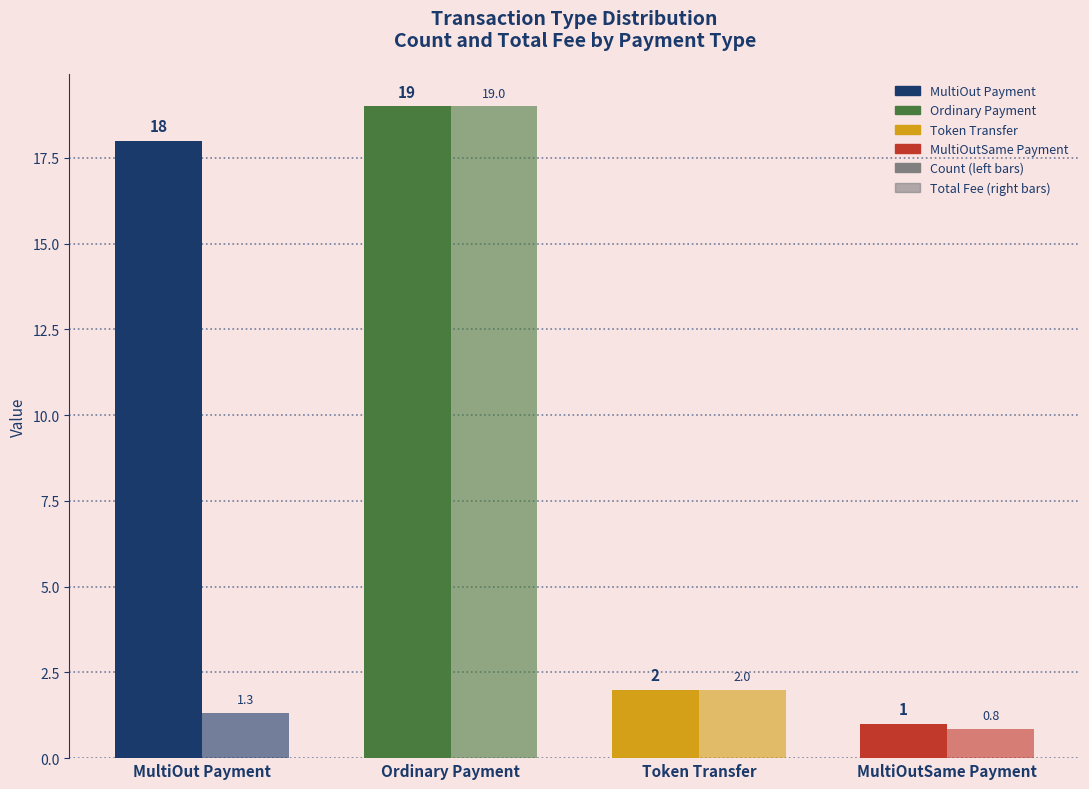

How many distinct data groups are displayed?

2